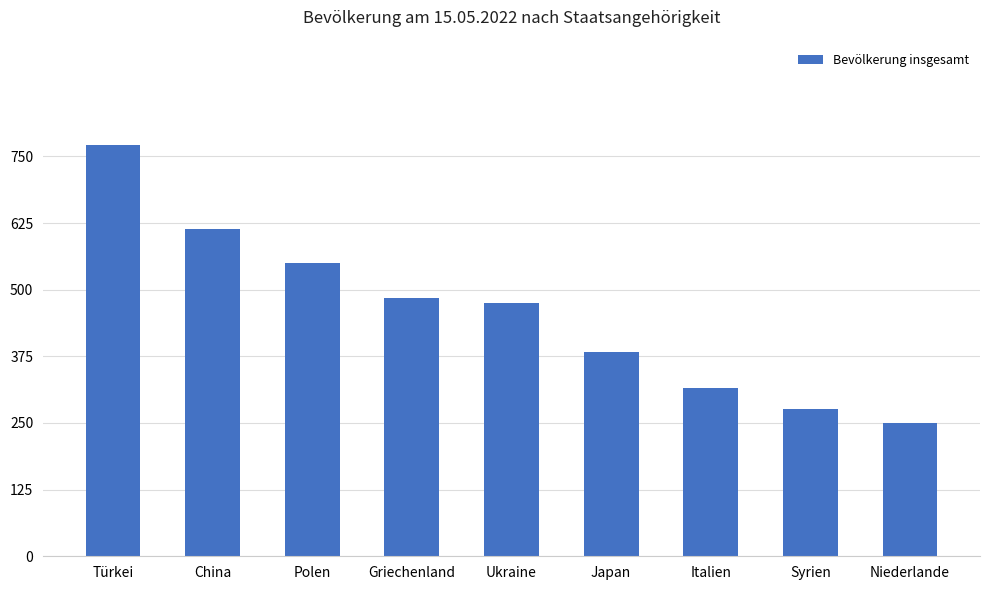

Count the number of categories in the chart.

9